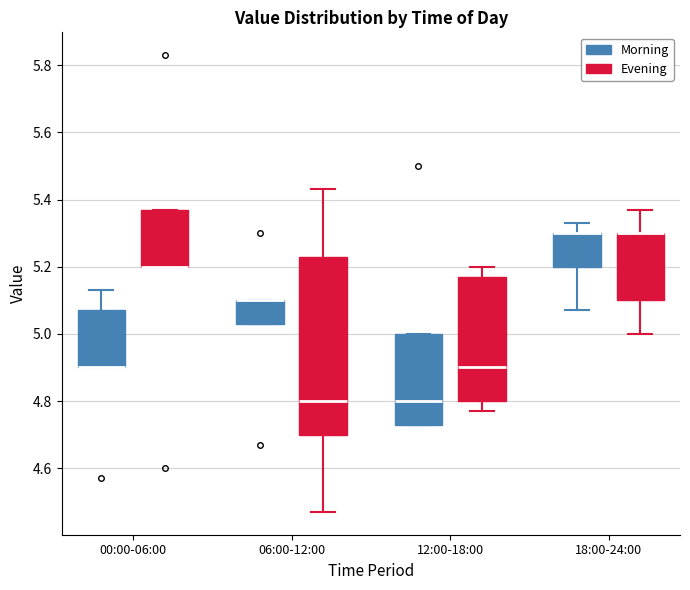

Reading left to right, read every box against the y-axis: the position of its median line, the range the box covers, and the ends of its whiskers. The values are not printed on the chart, so give them approximately, as read against the axis.

00:00-06:00 (Morning): median 4.90 (drawn on the box's lower edge), box 4.90 to 5.08, whiskers 4.90 to 5.14
00:00-06:00 (Evening): median 5.20 (drawn on the box's lower edge), box 5.20 to 5.38, whiskers 5.20 to 5.38
06:00-12:00 (Morning): median 5.10 (drawn on the box's upper edge), box 5.04 to 5.10, whiskers 5.04 to 5.10
06:00-12:00 (Evening): median 4.80, box 4.70 to 5.24, whiskers 4.48 to 5.44
12:00-18:00 (Morning): median 4.80, box 4.74 to 5.00, whiskers 4.74 to 5.00
12:00-18:00 (Evening): median 4.90, box 4.80 to 5.18, whiskers 4.78 to 5.20
18:00-24:00 (Morning): median 5.30 (drawn on the box's upper edge), box 5.20 to 5.30, whiskers 5.08 to 5.34
18:00-24:00 (Evening): median 5.30 (drawn on the box's upper edge), box 5.10 to 5.30, whiskers 5.00 to 5.38